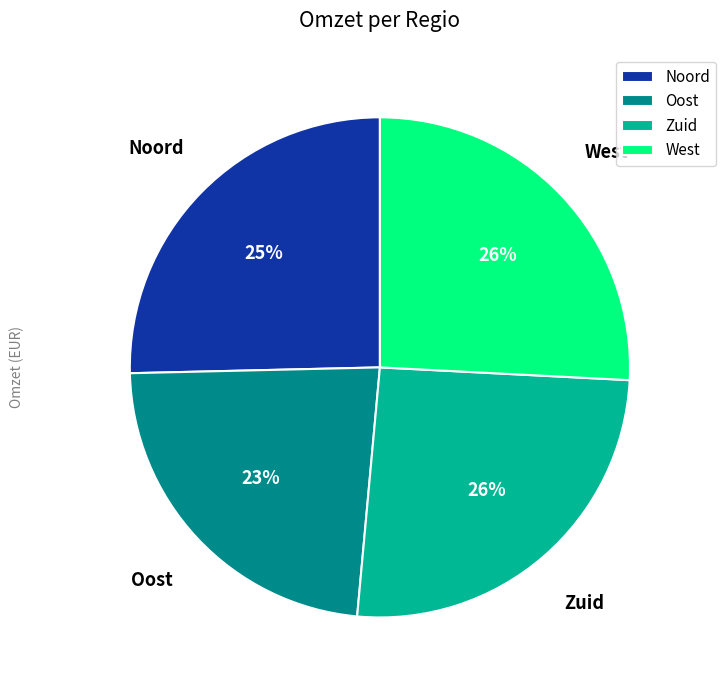

Is the sum of Noord and Oost greater than half?

No